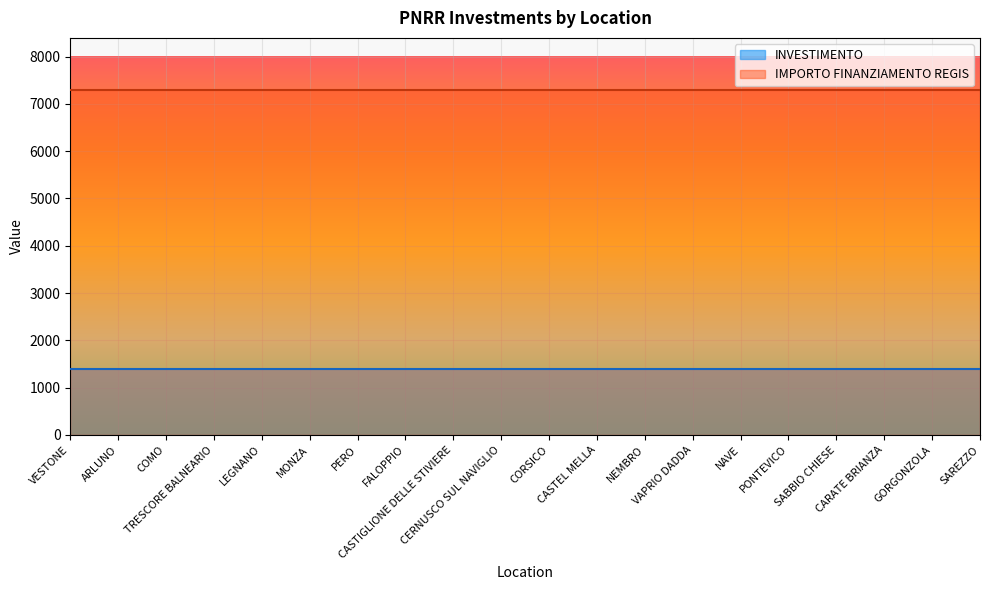

True or false: INVESTIMENTO has a value of 0.8 at ARLUNO.

False